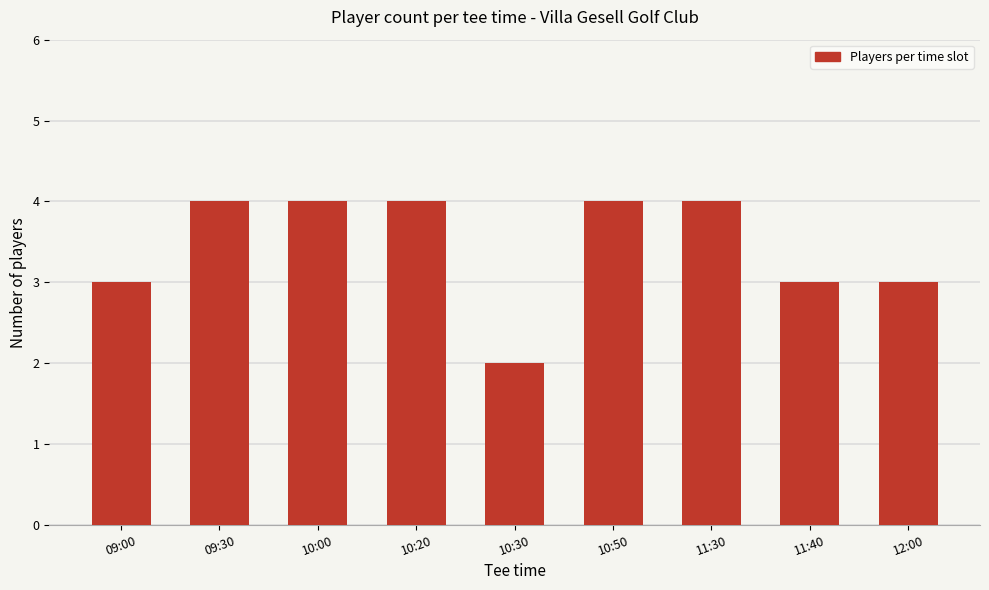

Which category has the lowest value across all series?

10:30